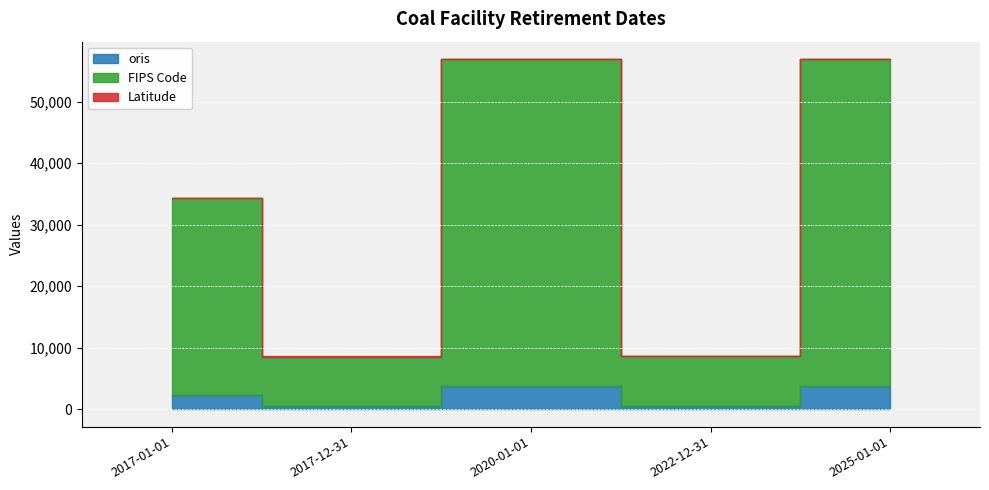

How many lines are shown in the chart?

3